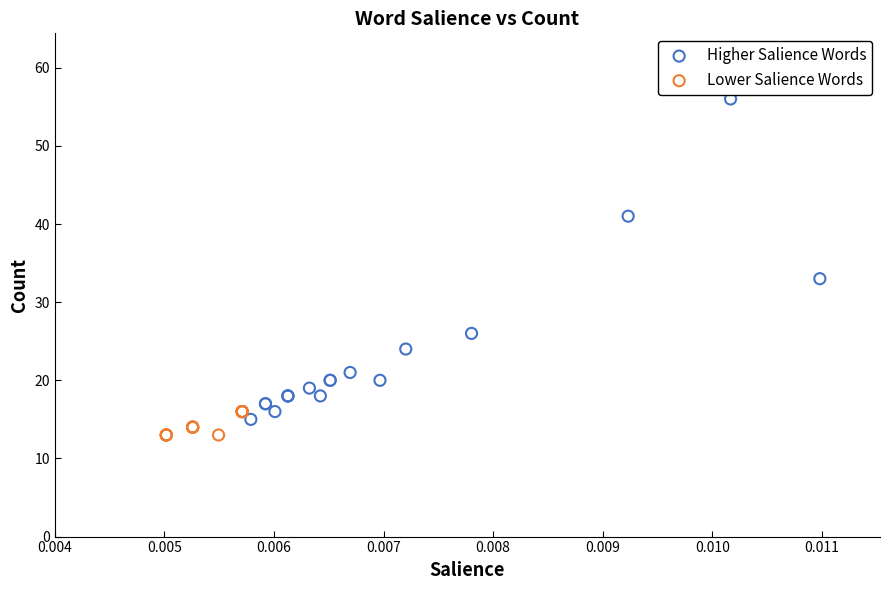

Which series contains the highest Y value?

Higher Salience Words